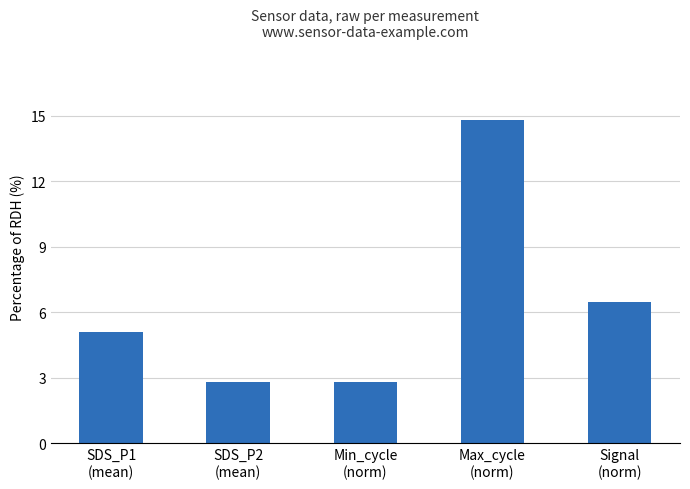

What is the sum of all values?

31.9